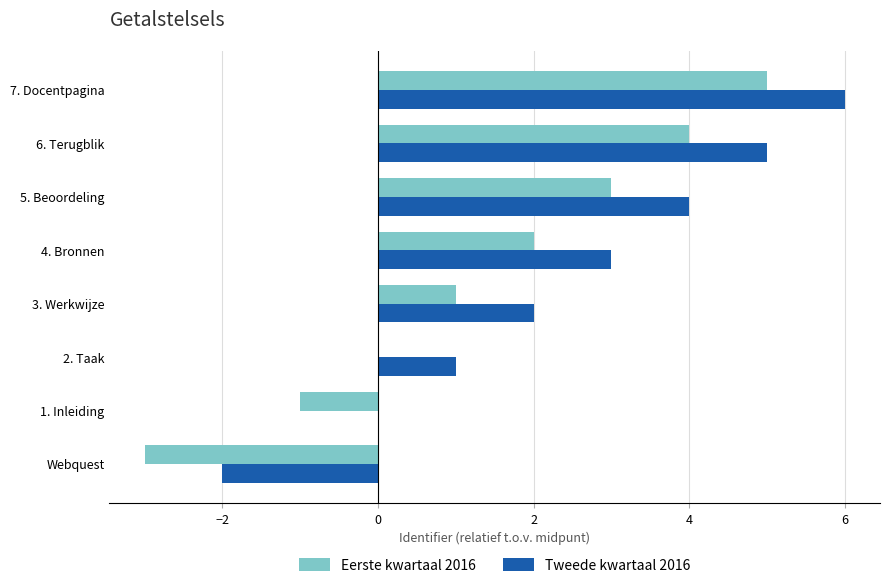

True or false: Tweede kwartaal 2016 has a value of 4 at 5. Beoordeling.

True